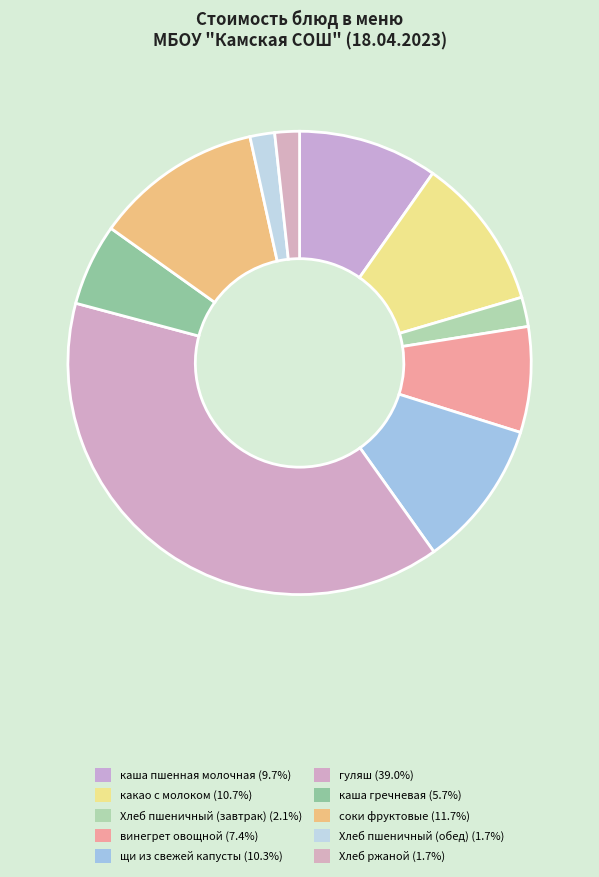

Rank the categories by value from highest to lowest.

гуляш, соки фруктовые, какао с молоком, щи из свежей капусты, каша пшенная молочная, винегрет овощной, каша гречневая, Хлеб пшеничный (завтрак), Хлеб пшеничный (обед), Хлеб ржаной